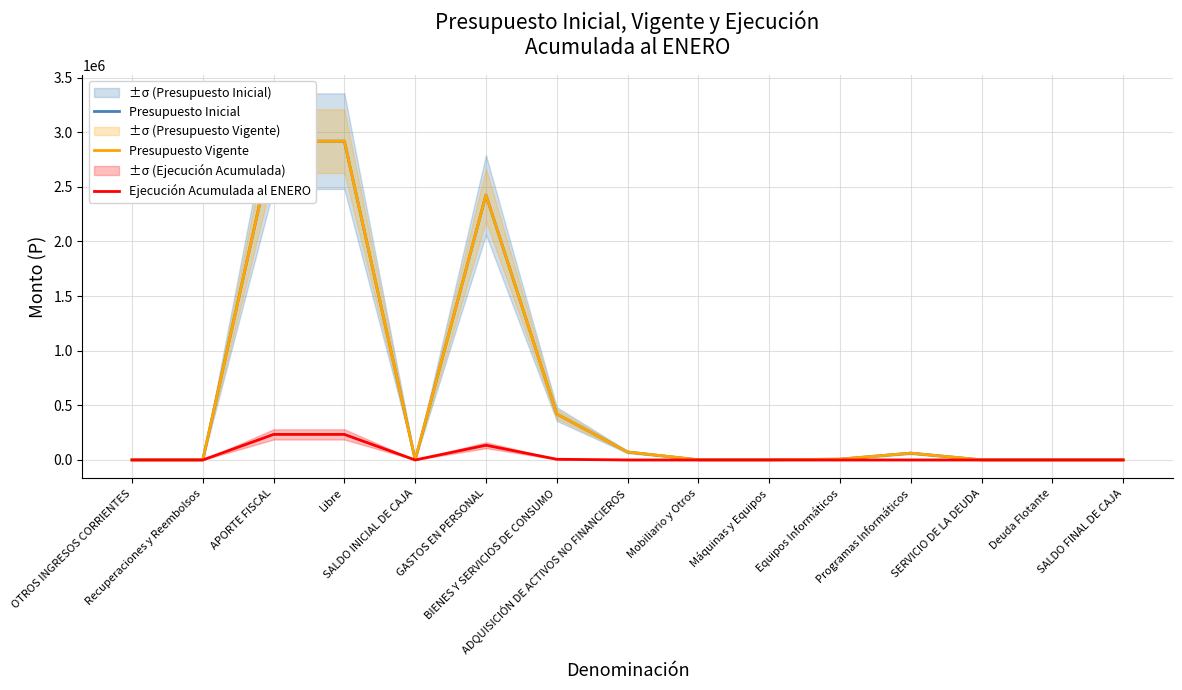

Where does the Presupuesto Vigente series first go above 2000?

APORTE FISCAL